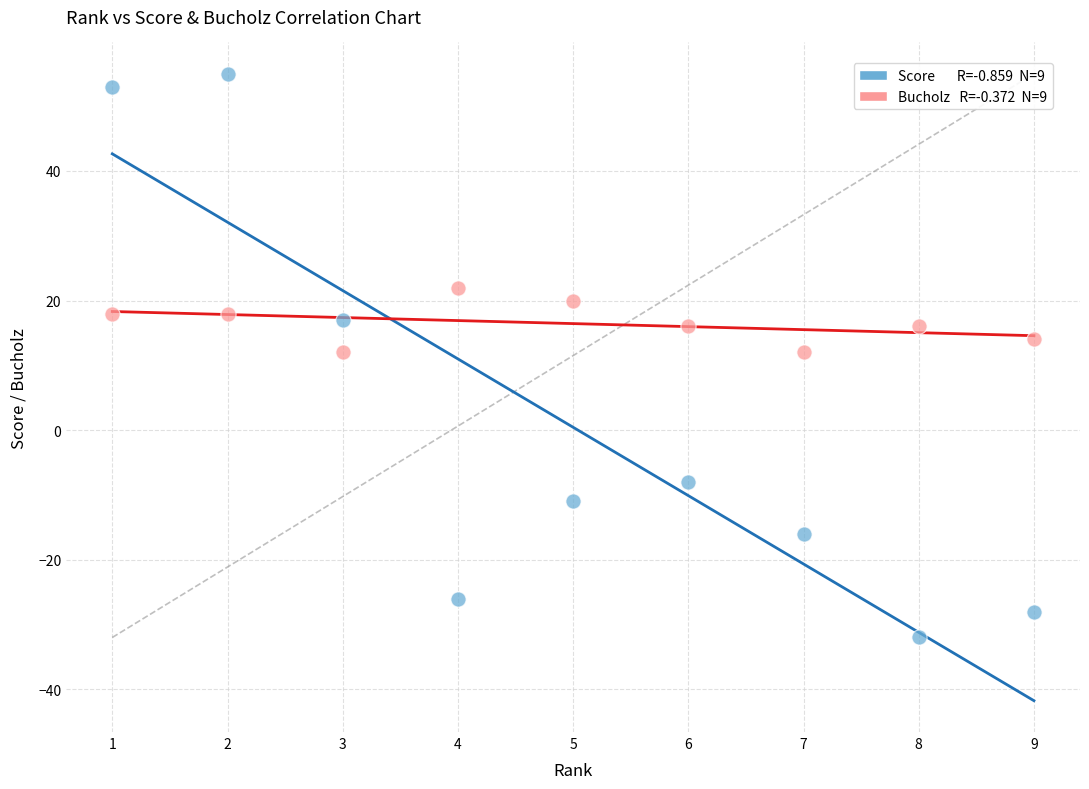

Across all data points, what is the range of X values (max minus min)?

8